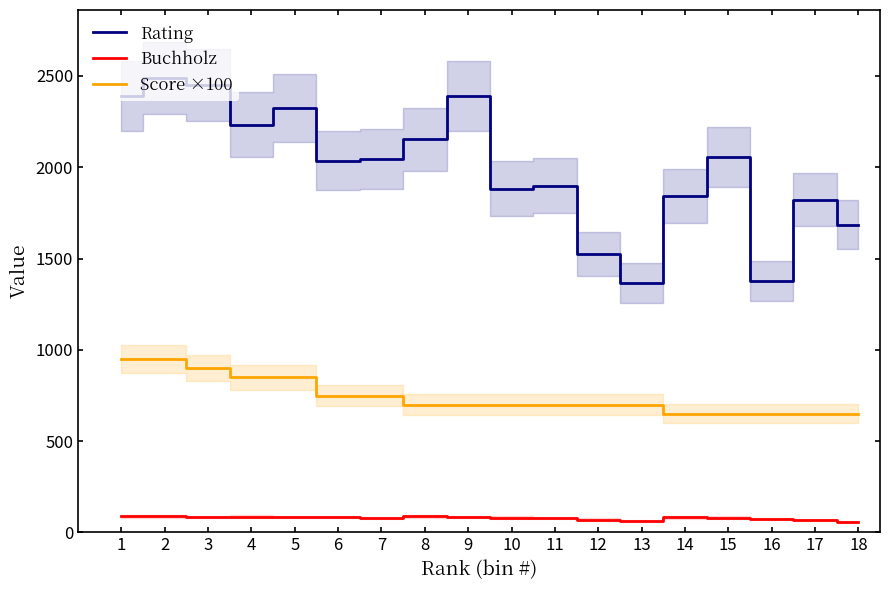

True or false: Score ×100 and Rating intersect in this chart.

False